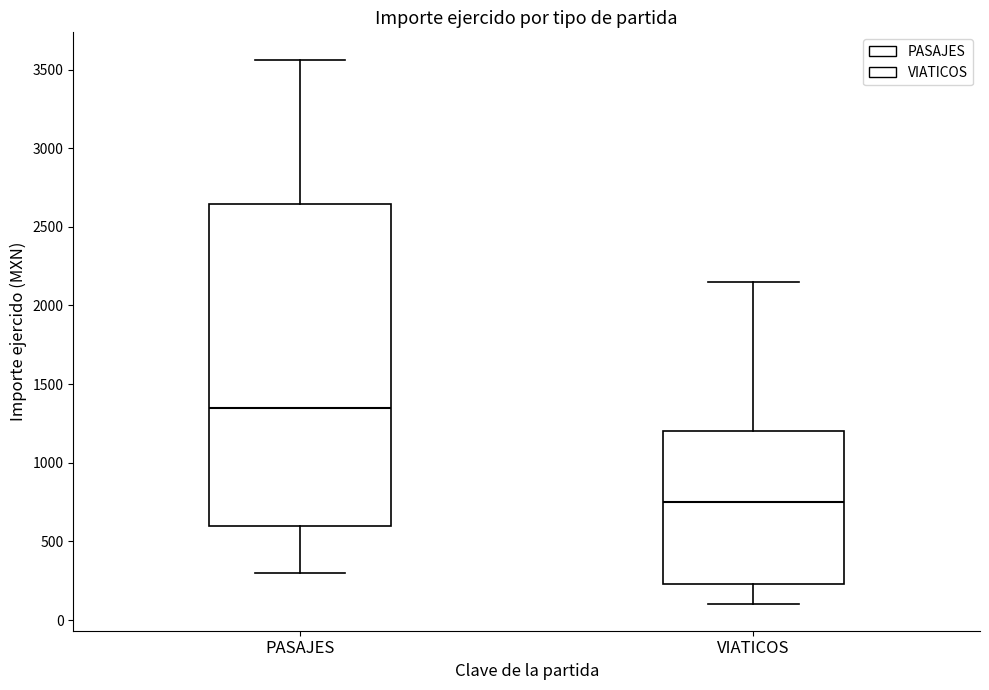

Which box is the tallest, from its lower edge to its upper edge?

PASAJES